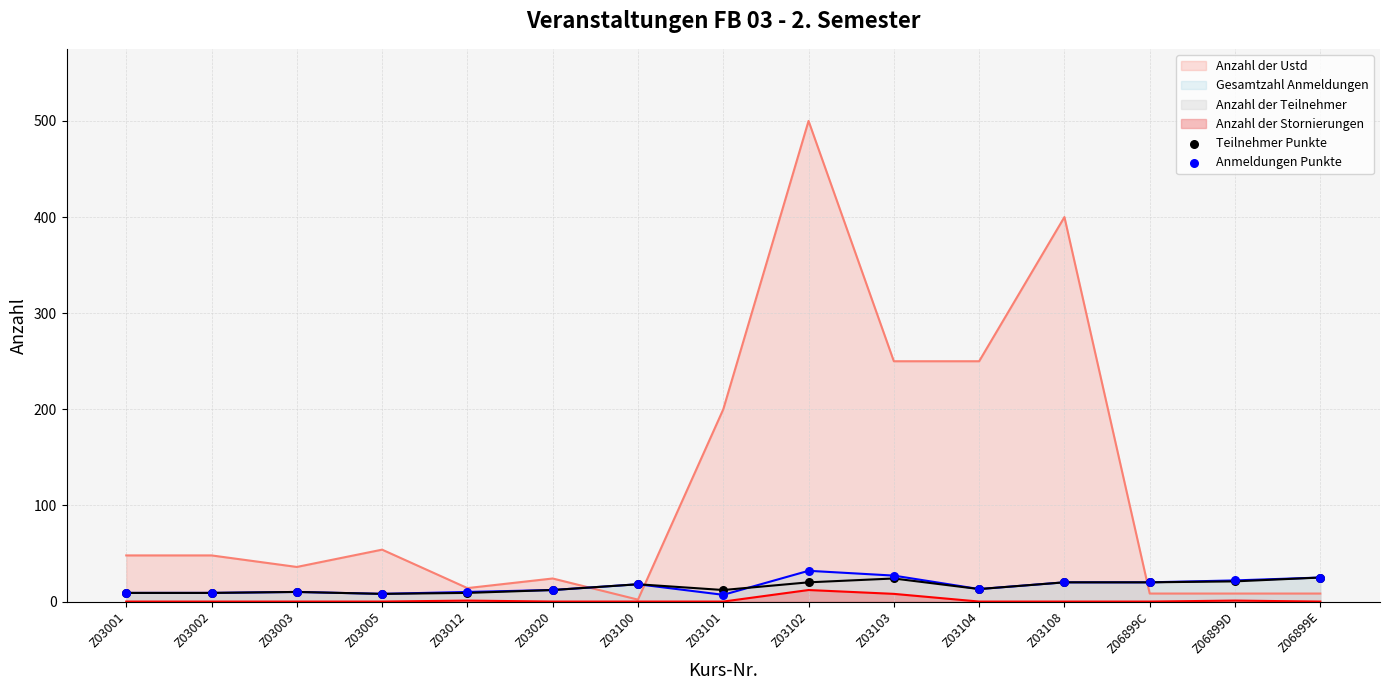

Which series has the largest total across all categories?

Anzahl der Ustd